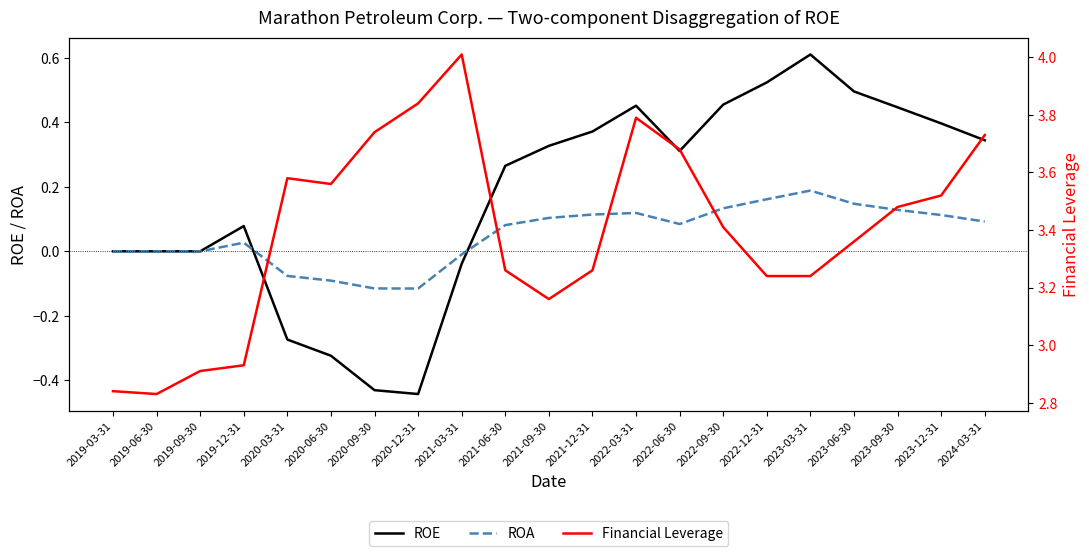

True or false: ROA and Financial Leverage cross at least once.

False